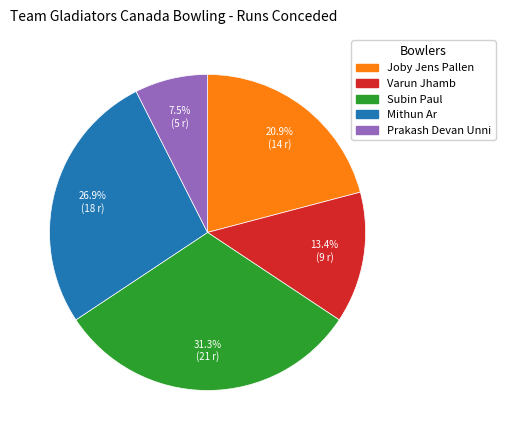

To the nearest percent, what is the difference between the largest and smallest slice percentages?

24%